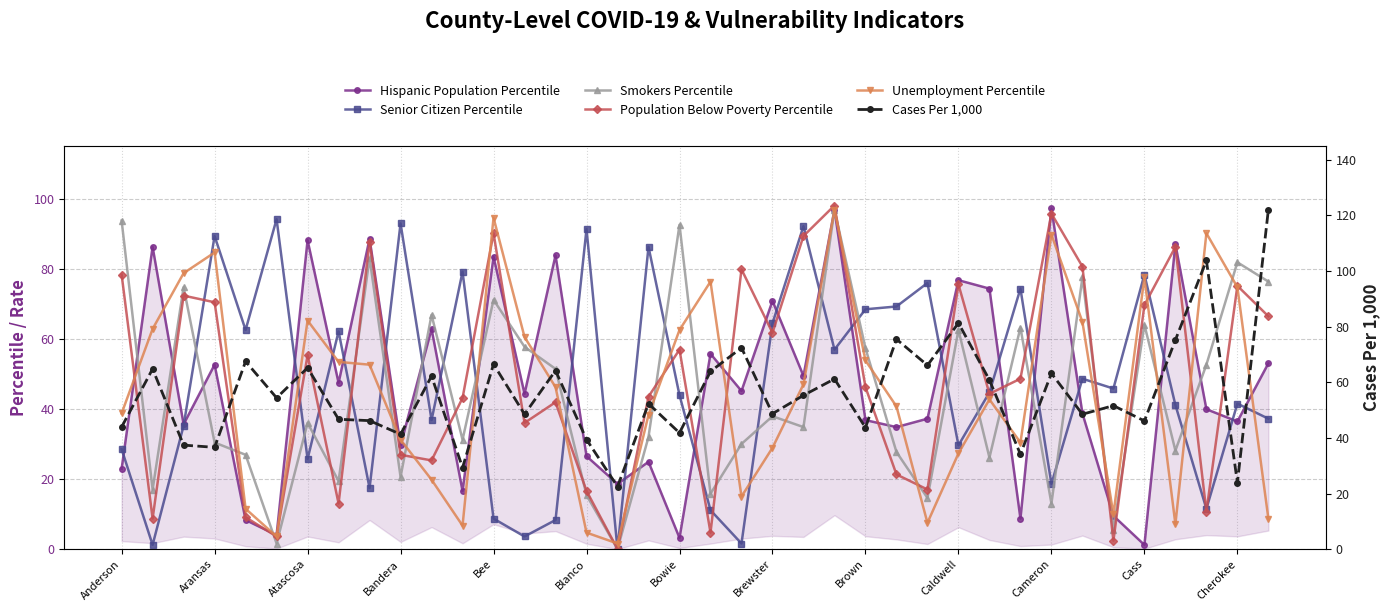

How many interior local peaks does the Senior Citizen Percentile series have?

13